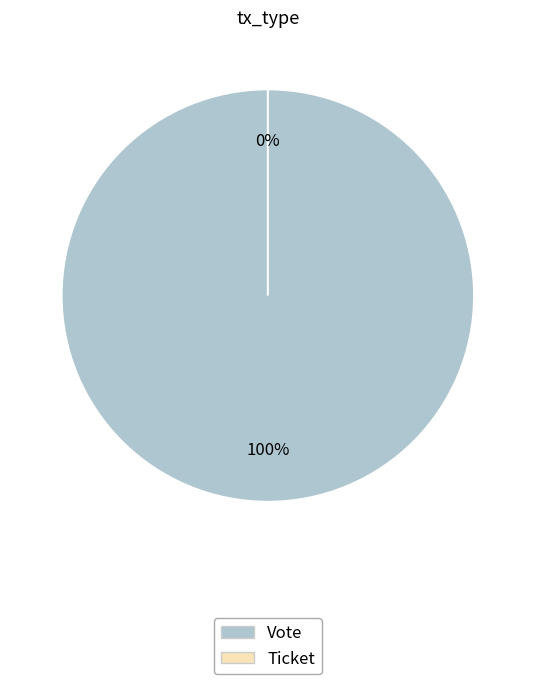

How many segments does this pie chart have?

2